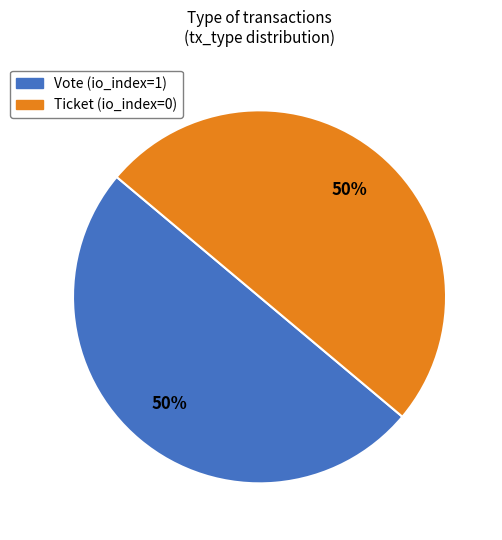

True or false: Vote accounts for 88% of the total.

False